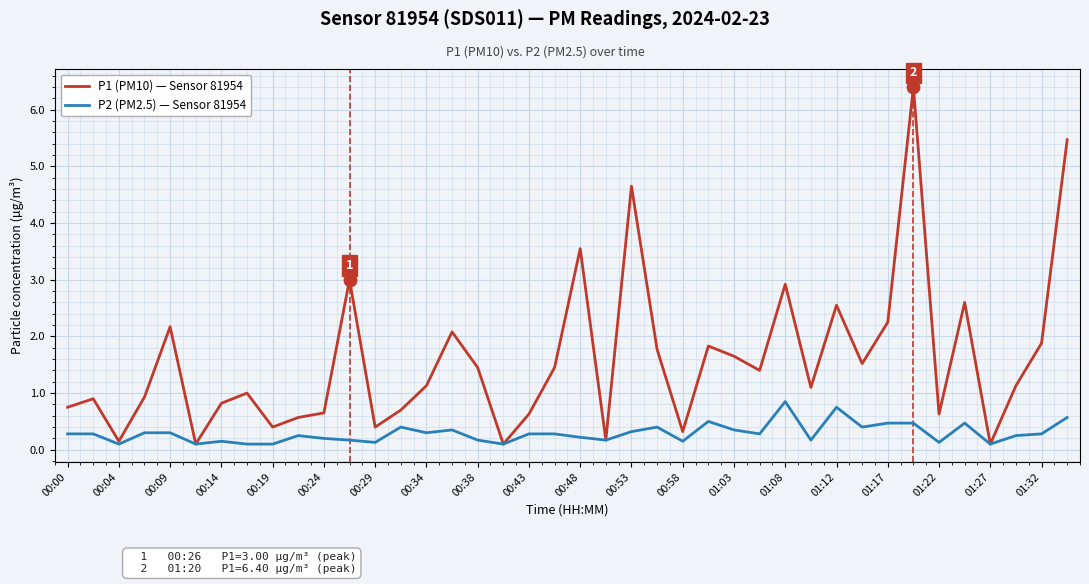

What are all the series names shown in the legend?

P1 (PM10) — Sensor 81954, P2 (PM2.5) — Sensor 81954